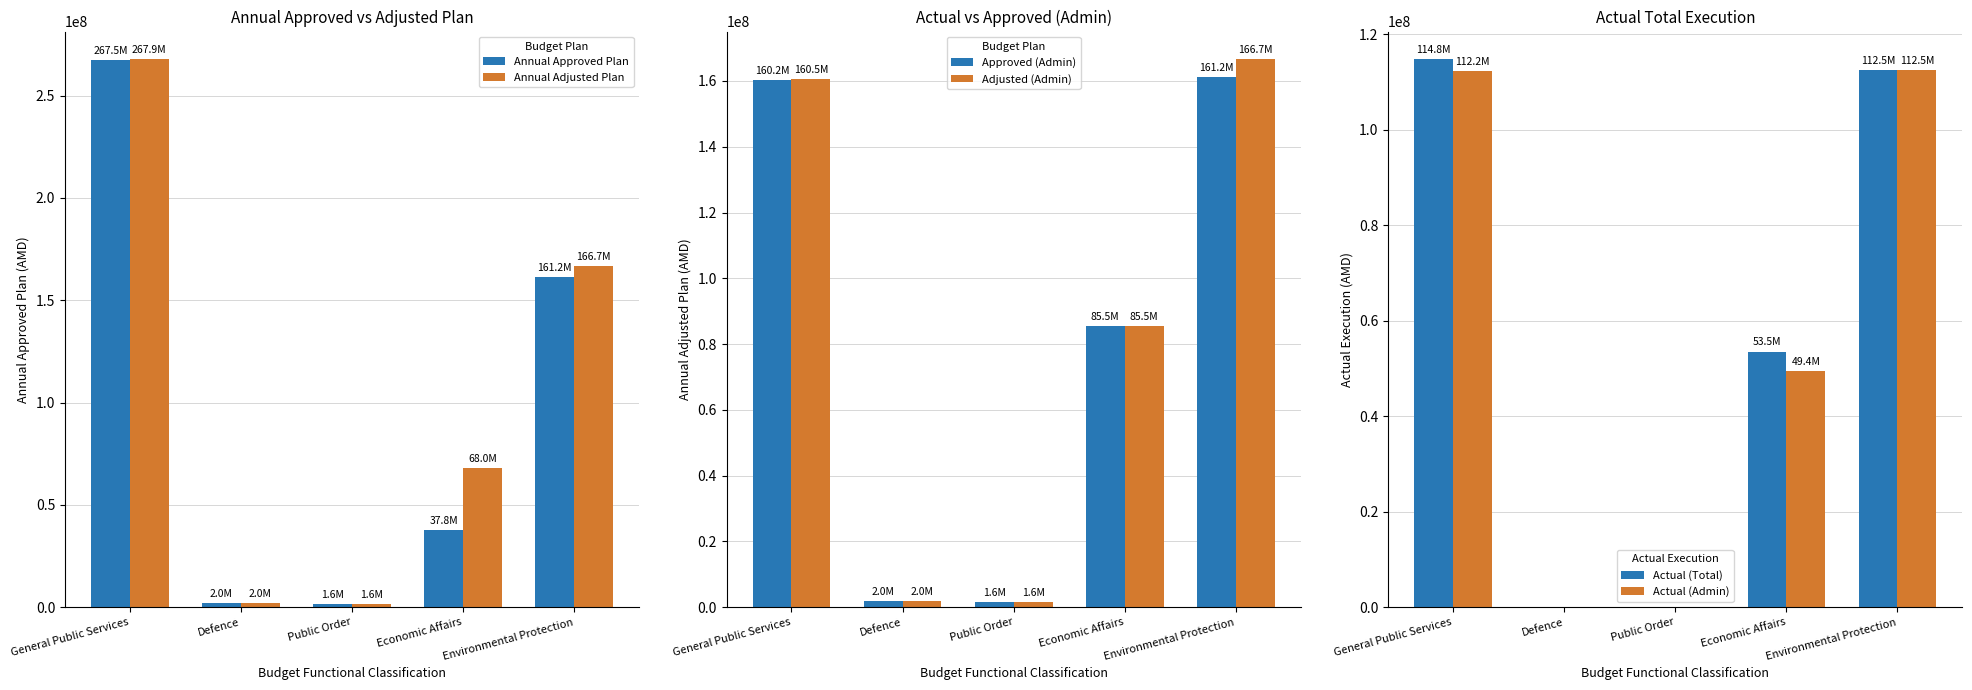

How many groups of bars are there?

5